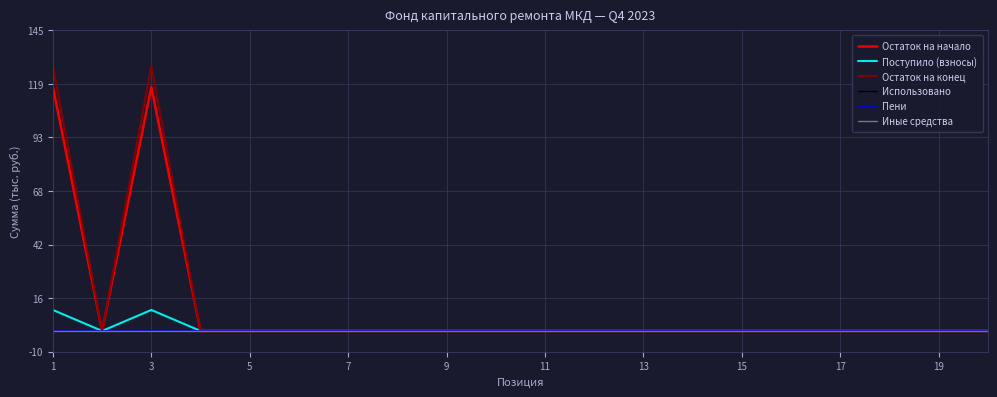

Does the chart have visible grid lines?

Yes